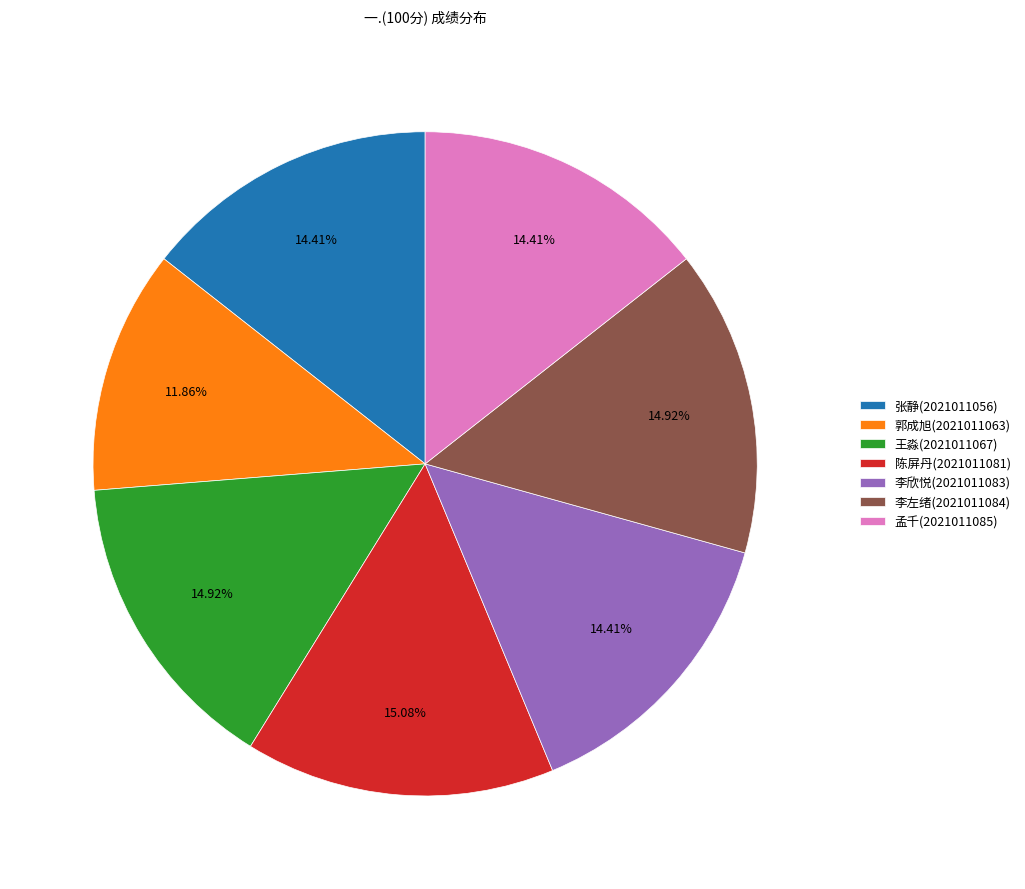

To the nearest percent, what is the average slice percentage?

14%